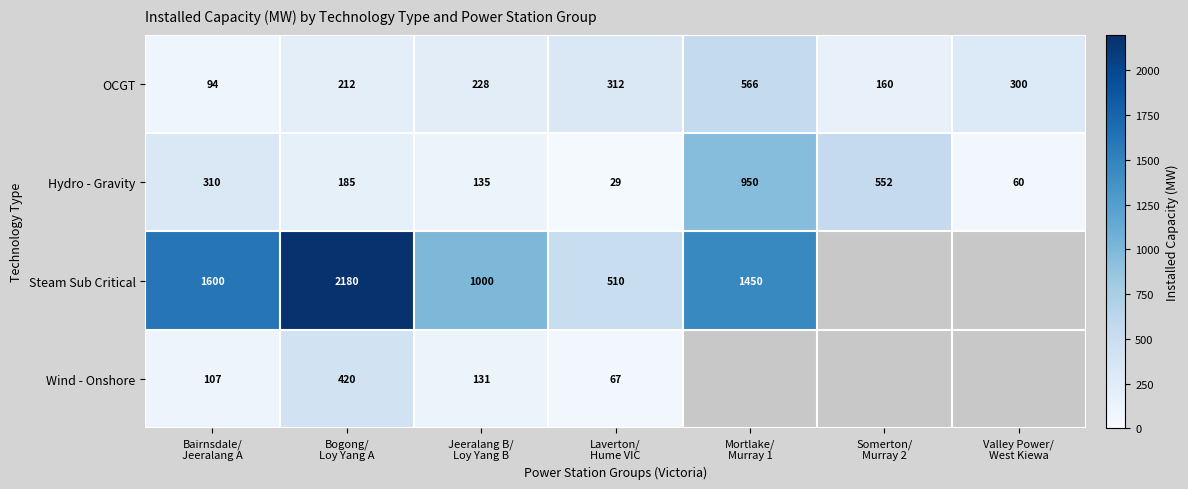

What is the difference between the second highest and second lowest values in the OCGT series?

152